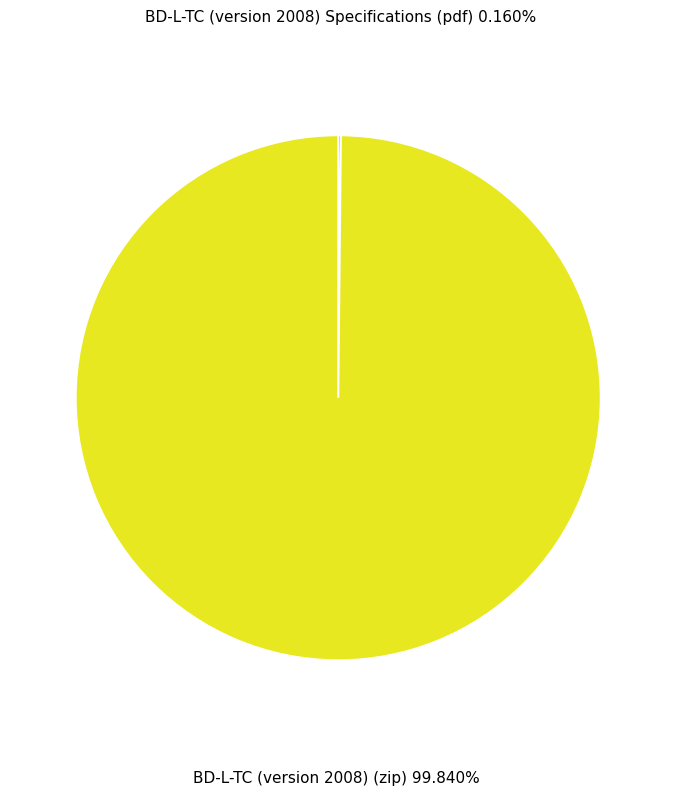

What is the largest slice in the pie chart?

BD-L-TC (version 2008) (zip)